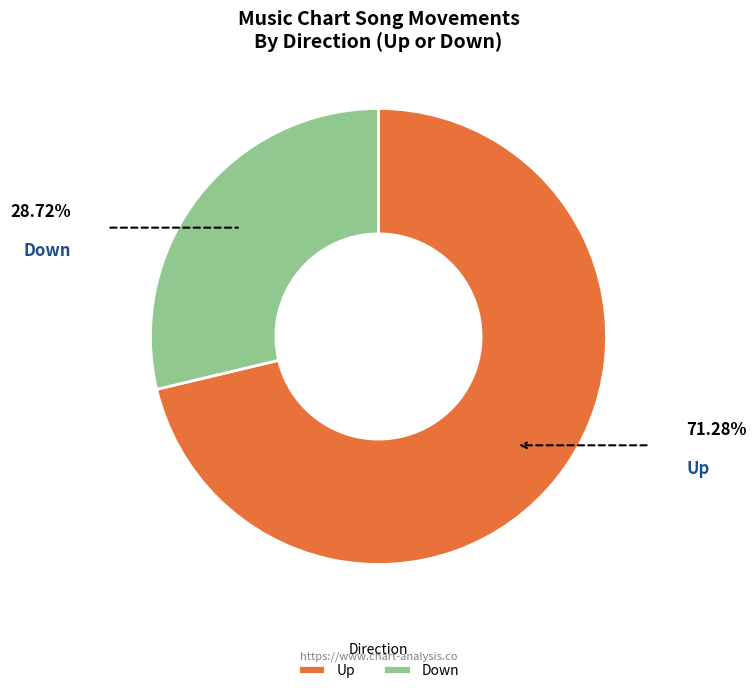

What is the majority slice?

Up